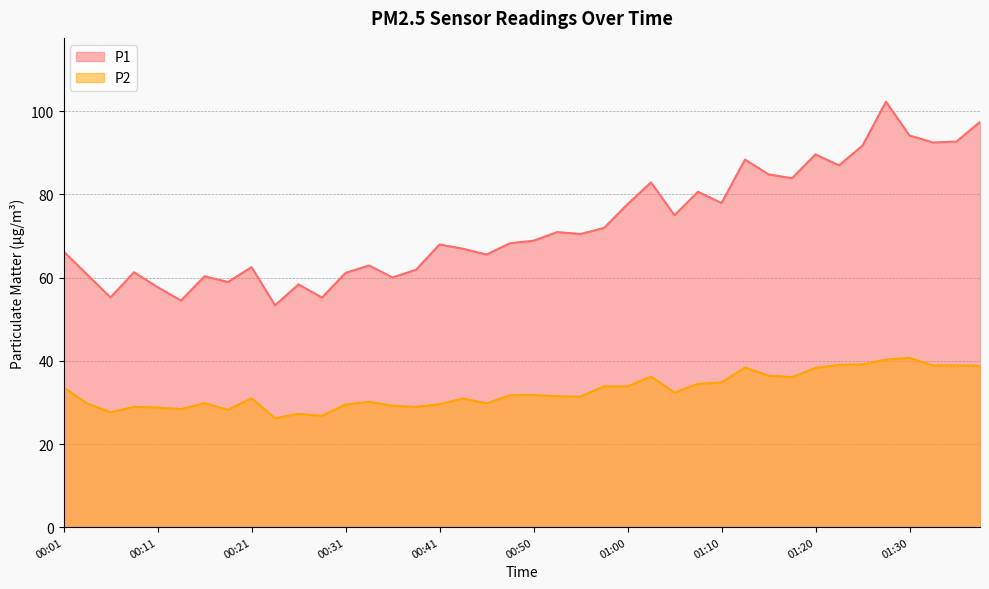

List the series in order of their peak value, highest first.

P1, P2